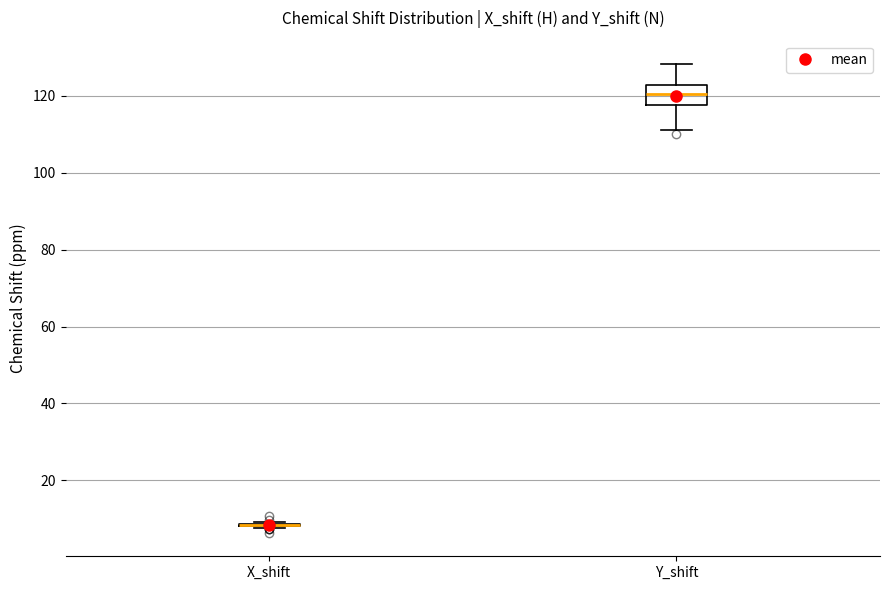

Where is the upper edge of the box for Y_shift on the y-axis? The values are not printed on the chart, so give them approximately, as read against the axis.

122